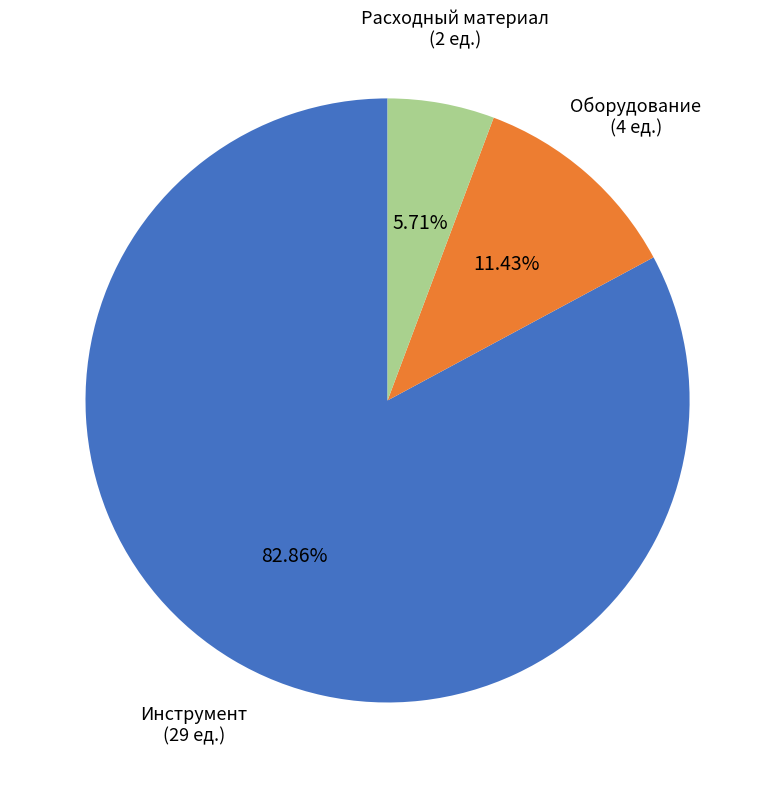

What is the smallest slice in the pie chart?

Расходный материал